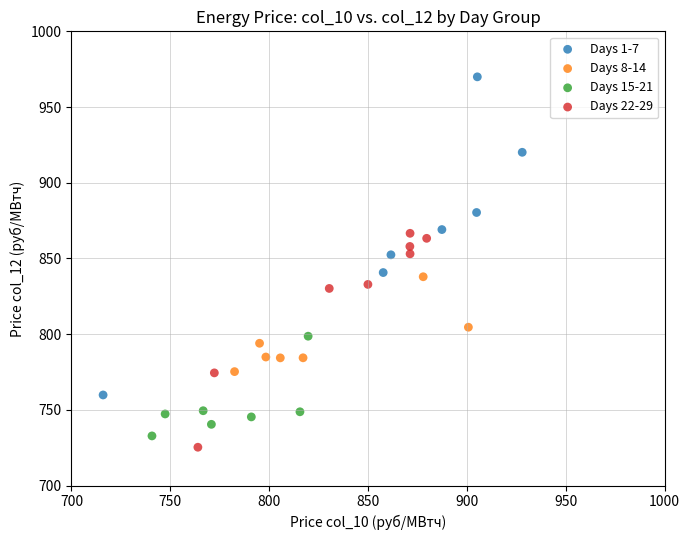

What are all the series names shown in the legend?

Days 1-7, Days 8-14, Days 15-21, Days 22-29